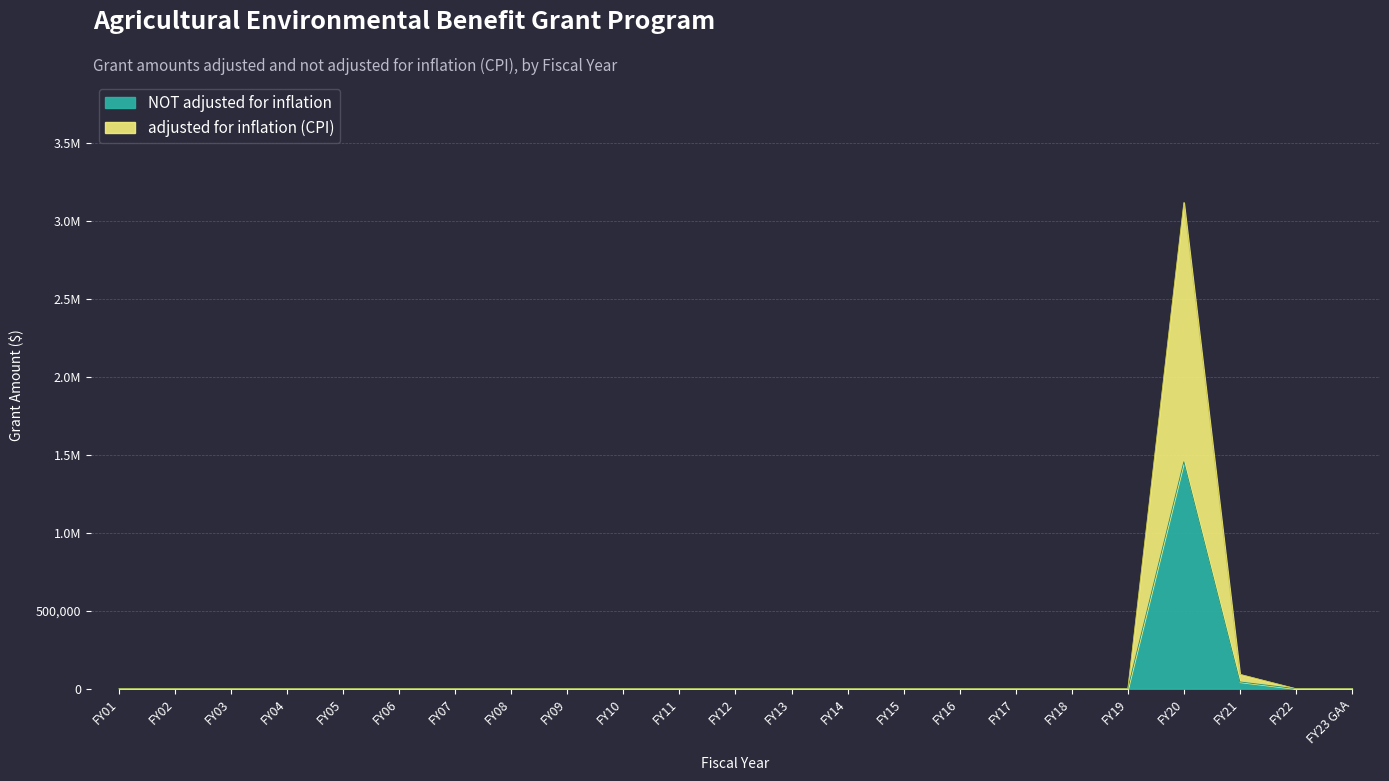

At which category does NOT adjusted for inflation reach its first local peak?

FY20